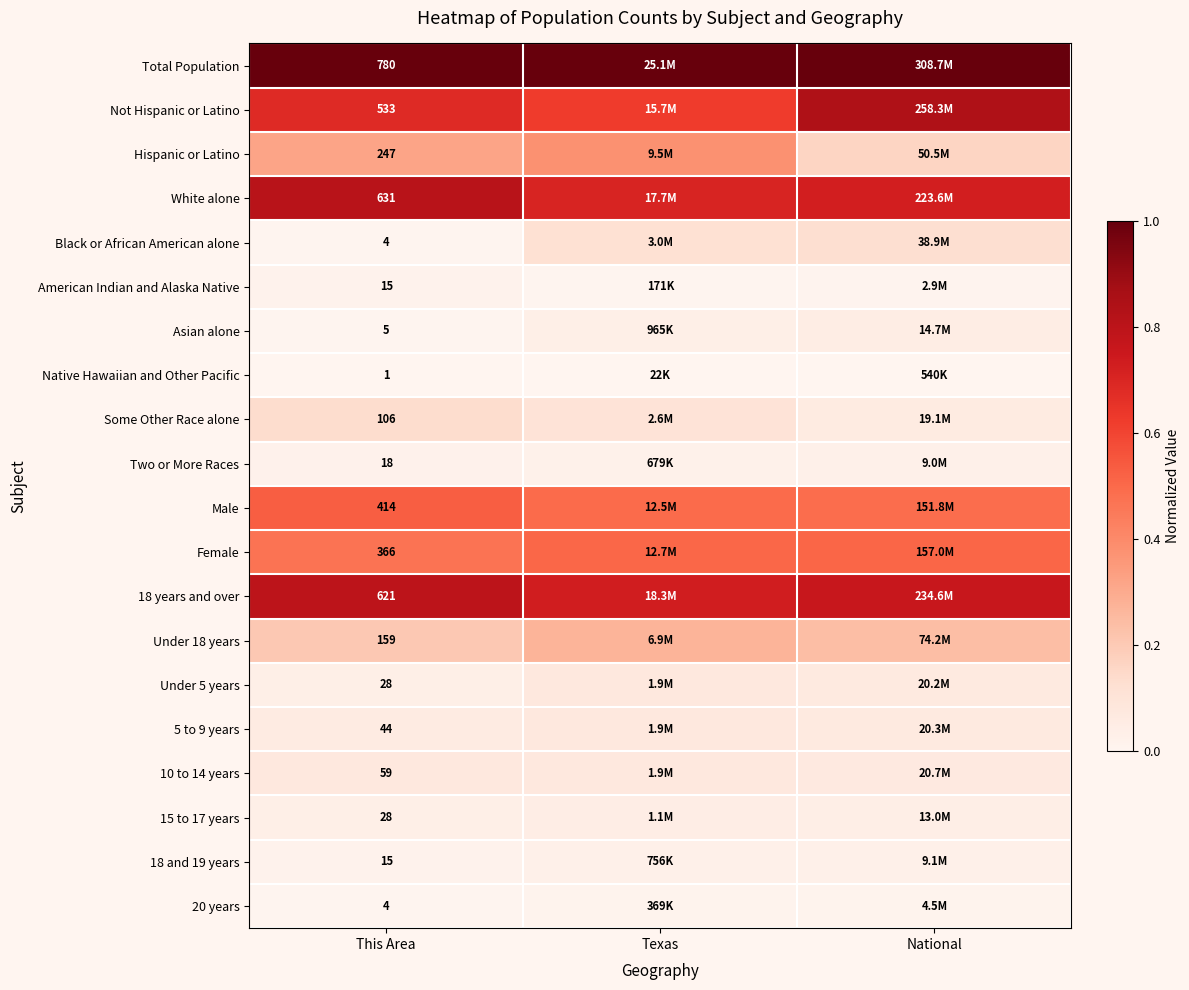

What is the difference between the highest and lowest values at Texas?

1.0